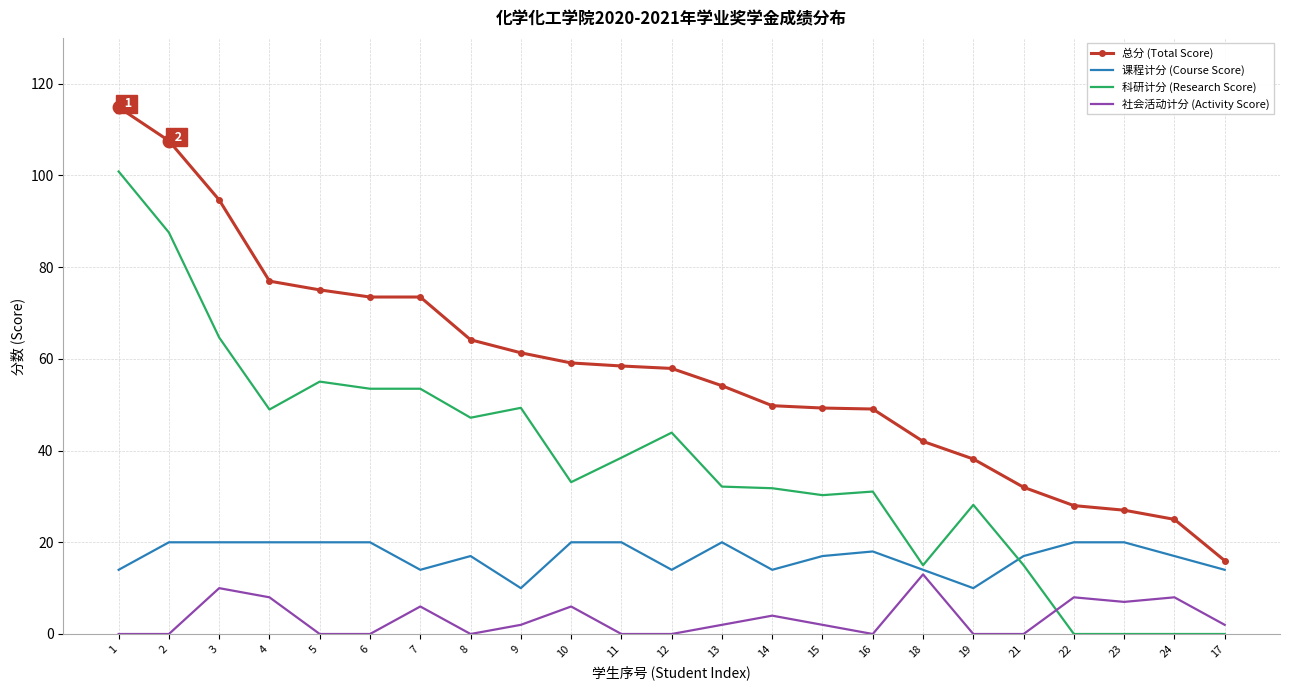

Which series has the largest total across all categories?

总分 (Total Score)